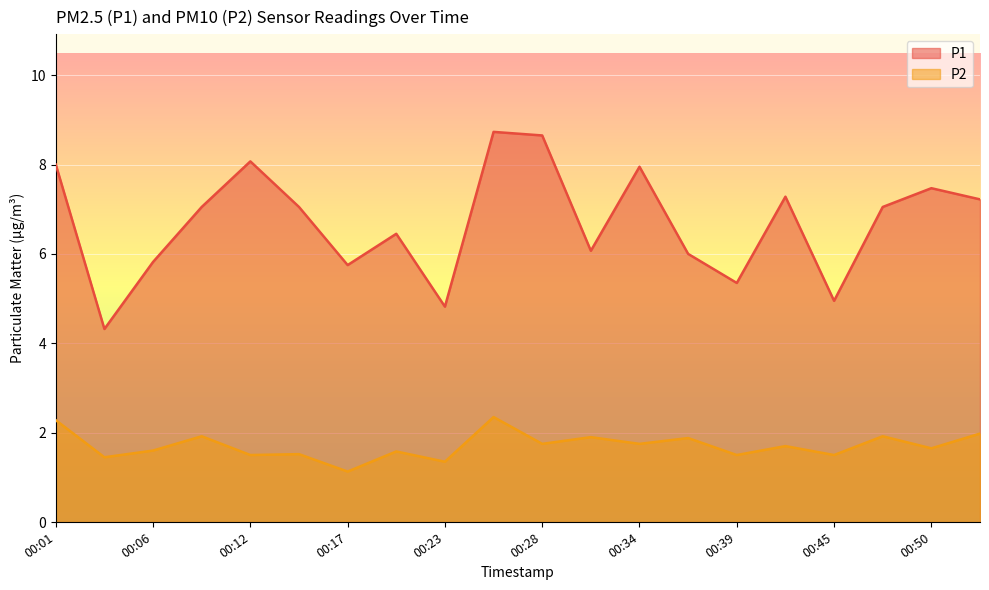

At which category is the sum across all series the highest?

00:25